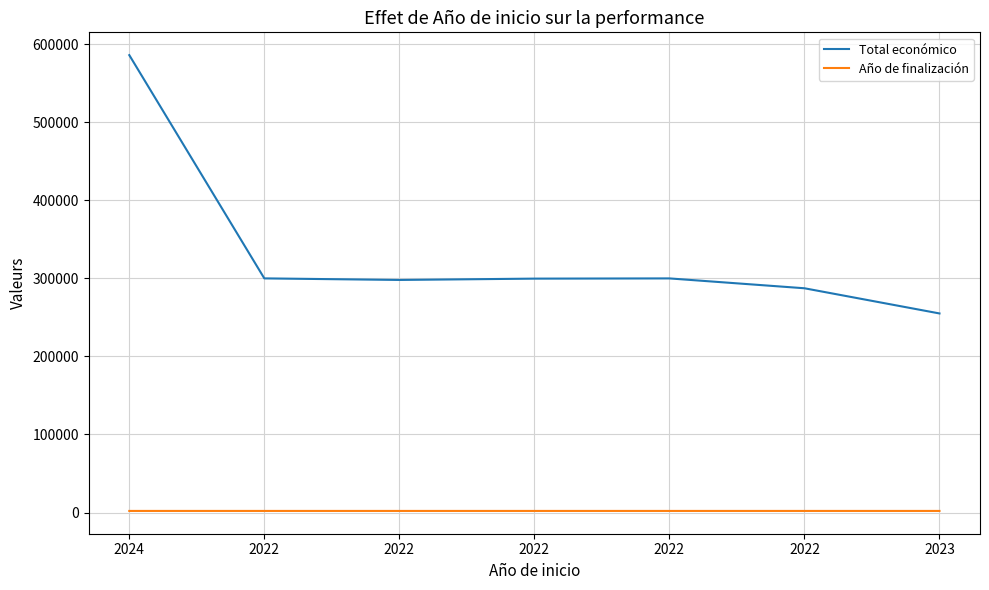

What are all the series names shown in the legend?

Total económico, Año de finalización